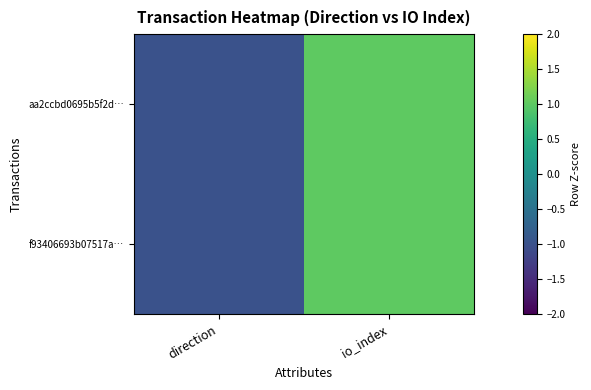

Which series has the largest total across all categories?

aa2ccbd0695b5f2d…